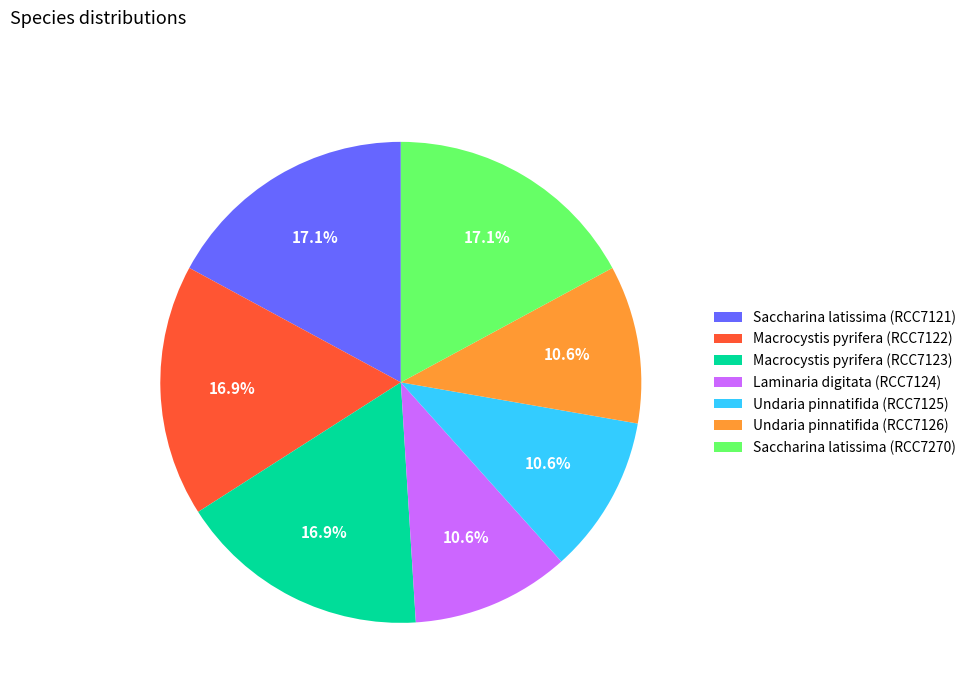

Does any single category account for the majority?

No